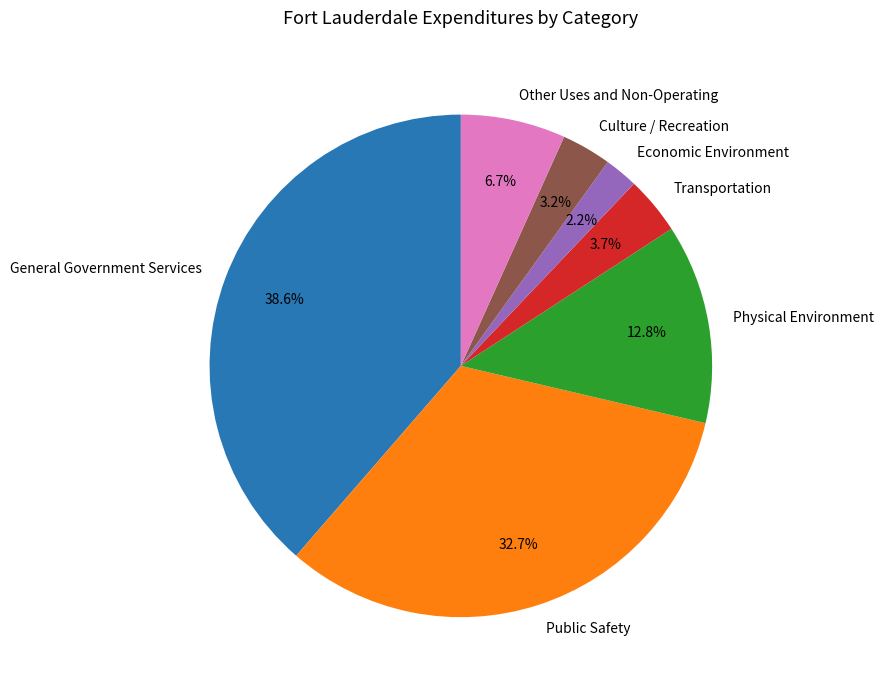

To the nearest percent, what portion does Physical Environment represent?

13%